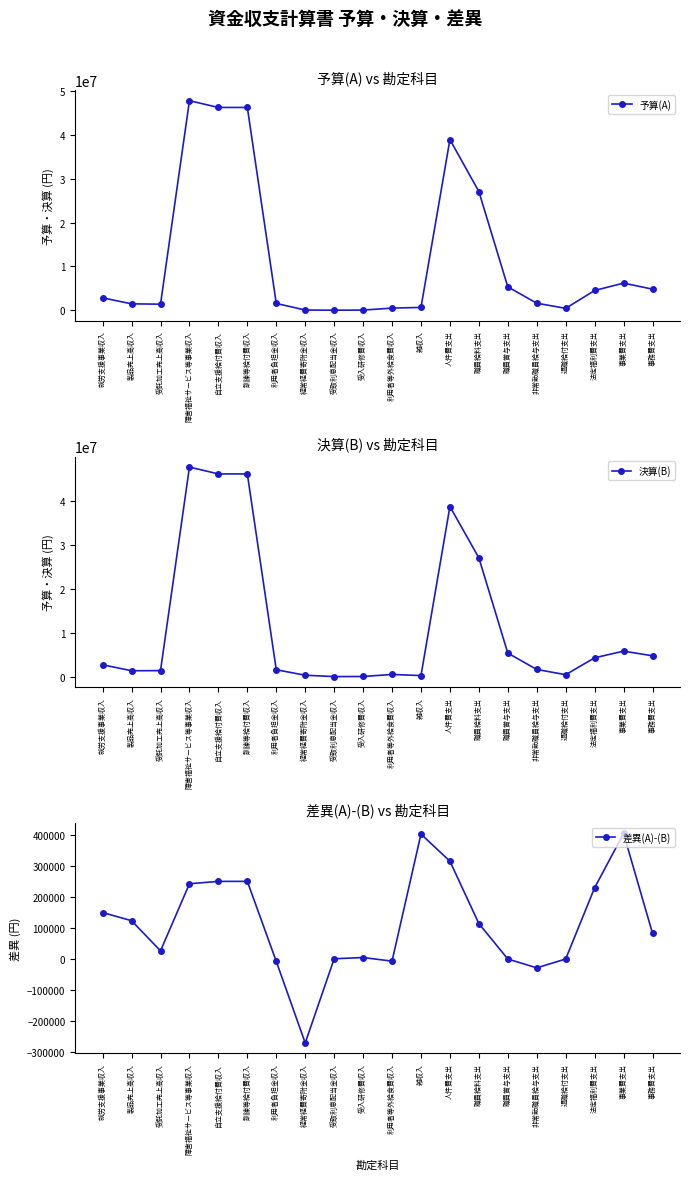

Is this an area chart (filled region under the line)?

No